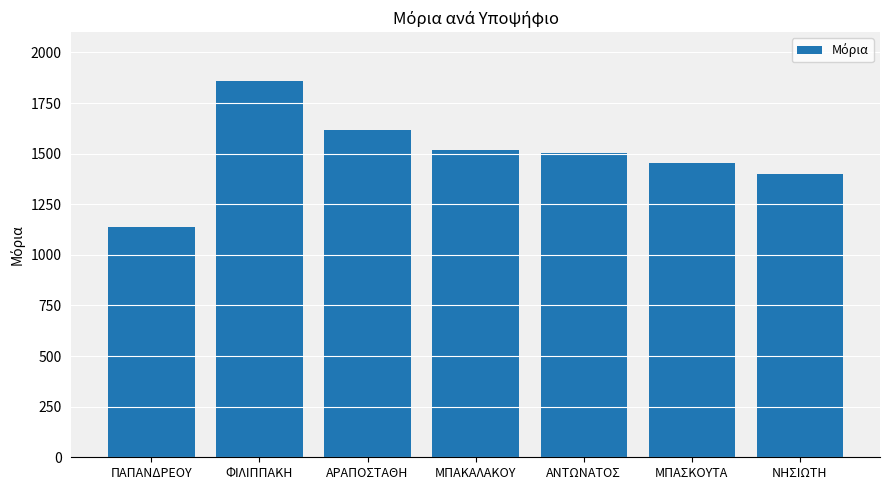

Reading left to right, what are all the values shown in this chart?

ΠΑΠΑΝΔΡΕΟΥ=1138.3	ΦΙΛΙΠΠΑΚΗ=1857.8	ΑΡΑΠΟΣΤΑΘΗ=1617.0	ΜΠΑΚΑΛΑΚΟΥ=1517.3	ΑΝΤΩΝΑΤΟΣ=1504.8	ΜΠΑΣΚΟΥΤΑ=1454.5	ΝΗΣΙΩΤΗ=1399.5